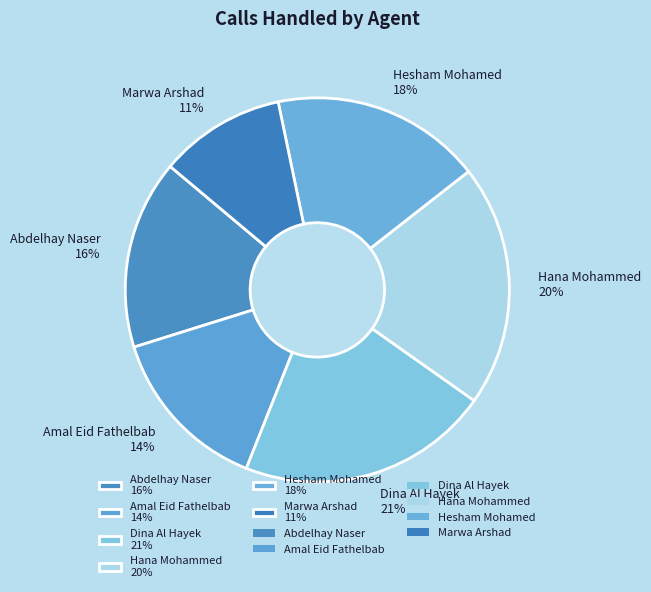

Is there a majority slice in this chart?

No